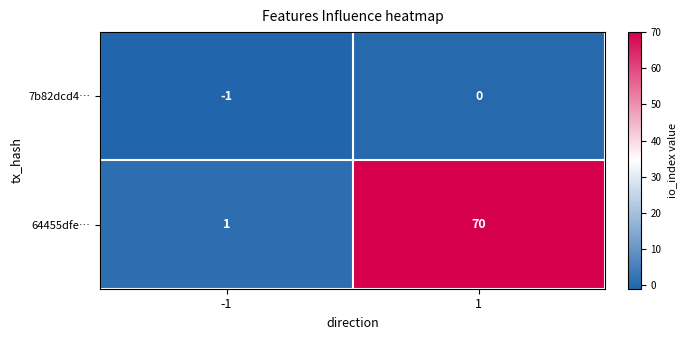

Which category has the lowest value across all series?

-1